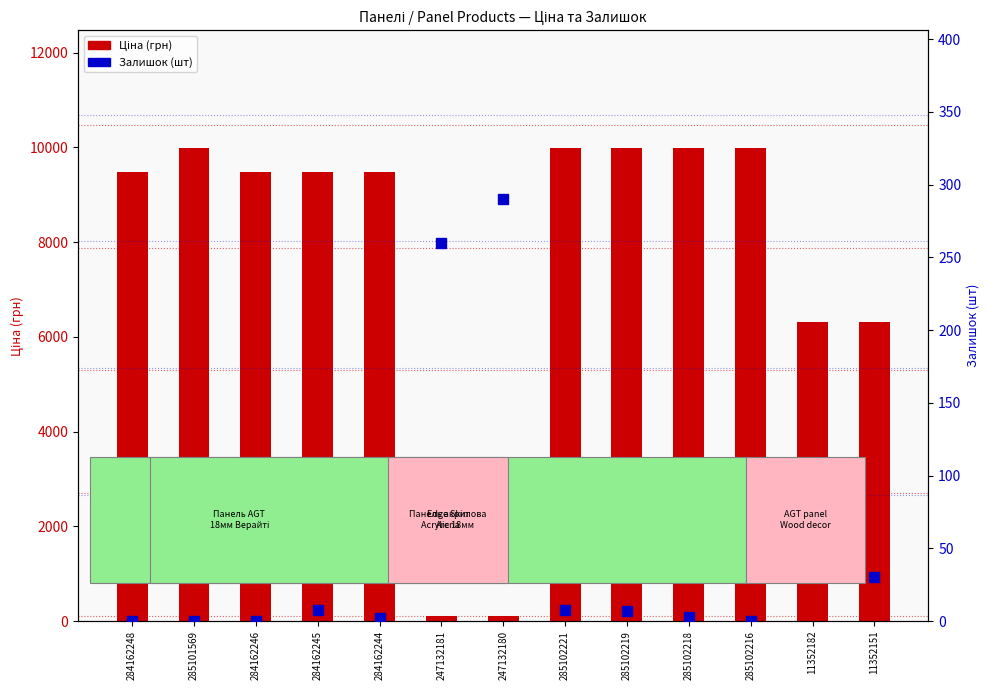

Which has a higher value, 11352151 or 247132180?

11352151